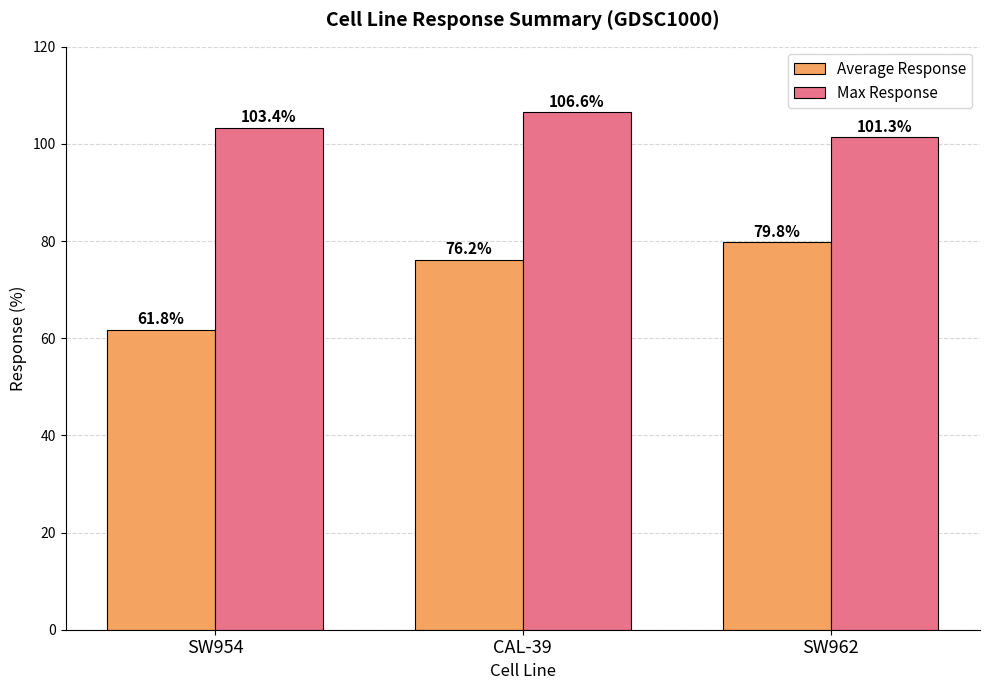

Where does the Average Response series first go above 76?

CAL-39